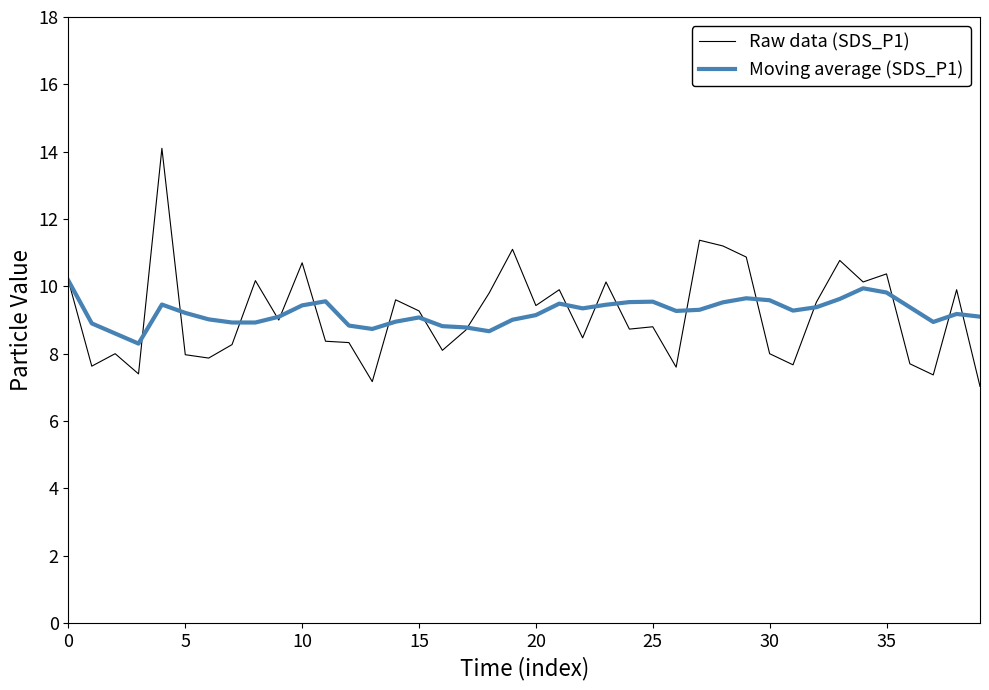

What is the highest value of the Moving average (SDS_P1) series?

10.2